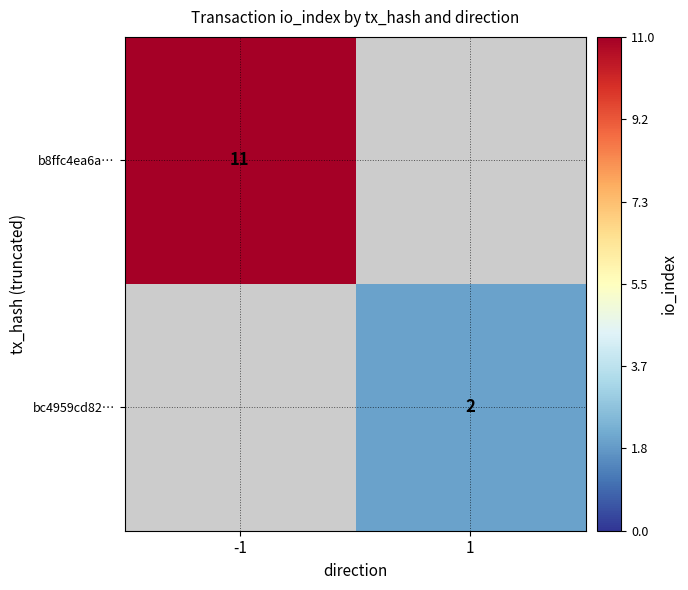

The value of b8ffc4ea6a… at -1 is 7. True or false?

False